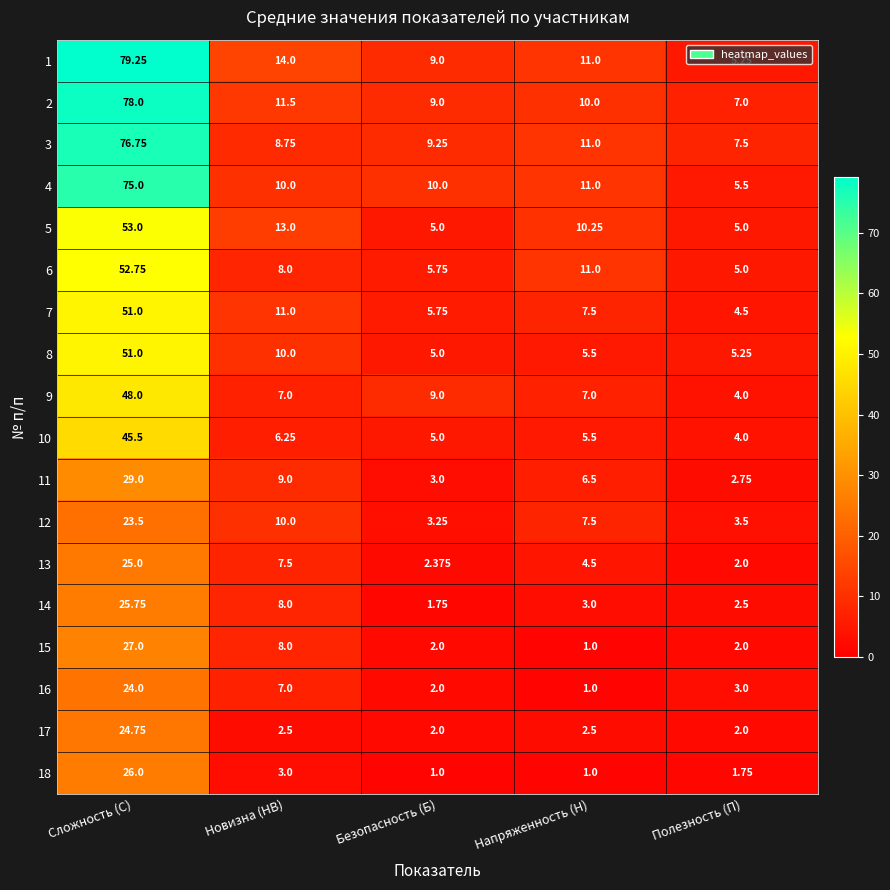

At which label does 13 first exceed 4?

Сложность (С)